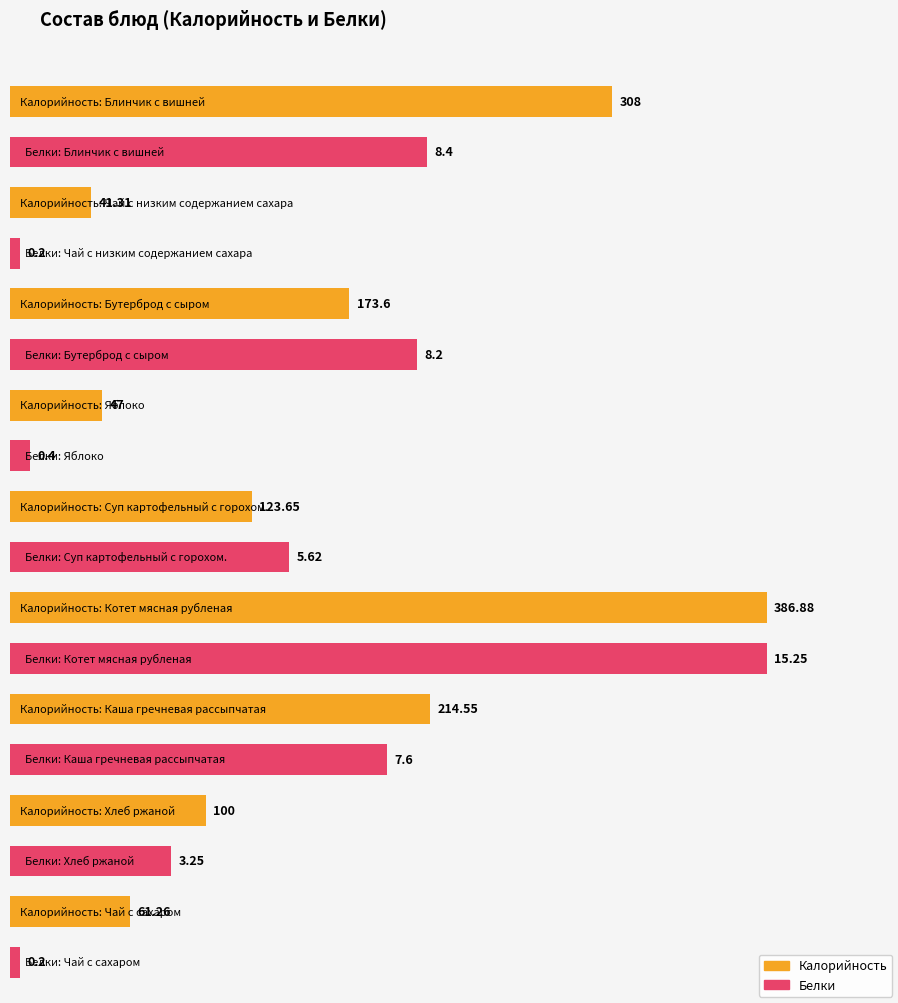

The Калорийность series shows 175.5 at Суп картофельный с горохом.. True or false?

False